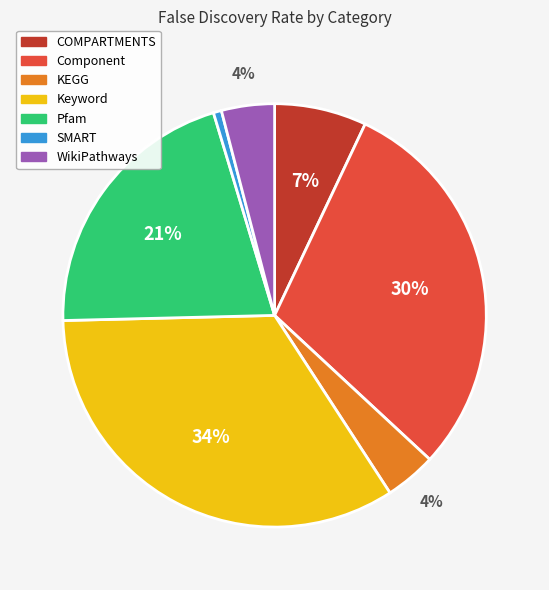

The COMPARTMENTS slice represents 1% of the pie. True or false?

False